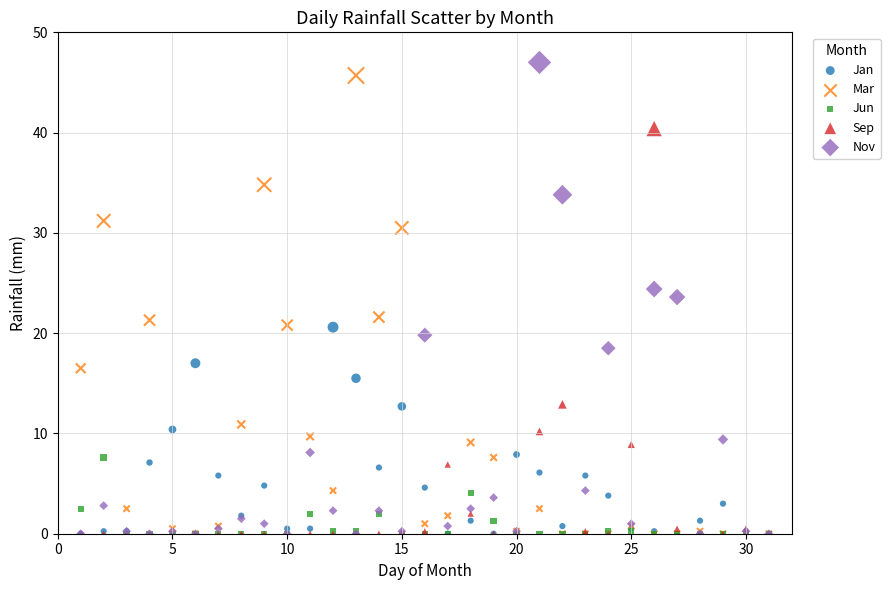

What are all the series names shown in the legend?

Jan, Mar, Jun, Sep, Nov